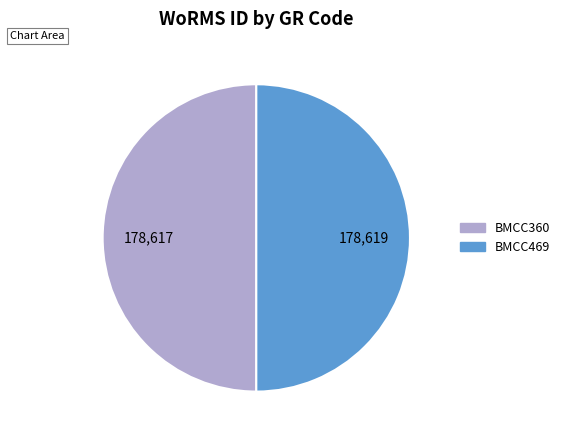

Approximately how many times larger is the value at BMCC469 compared to BMCC360?

1.0